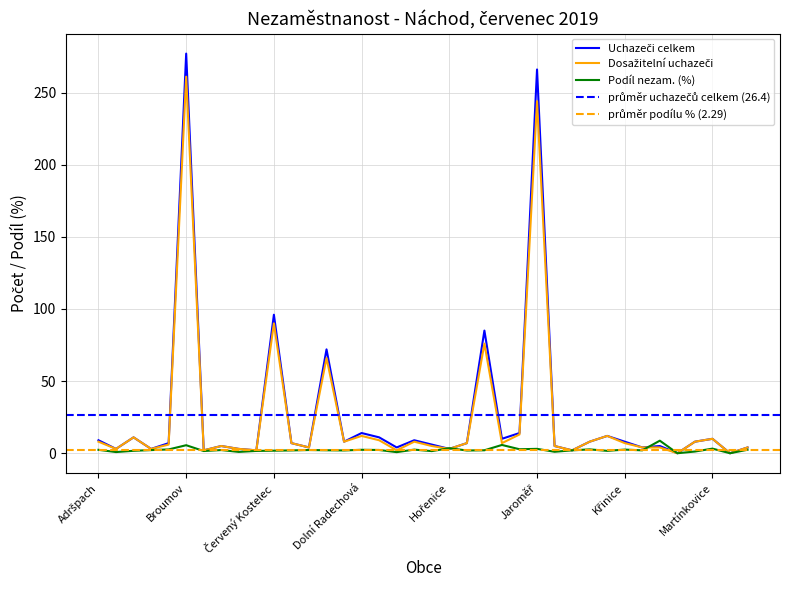

Between Mezilesí and Heřmanice, which is larger?

Mezilesí